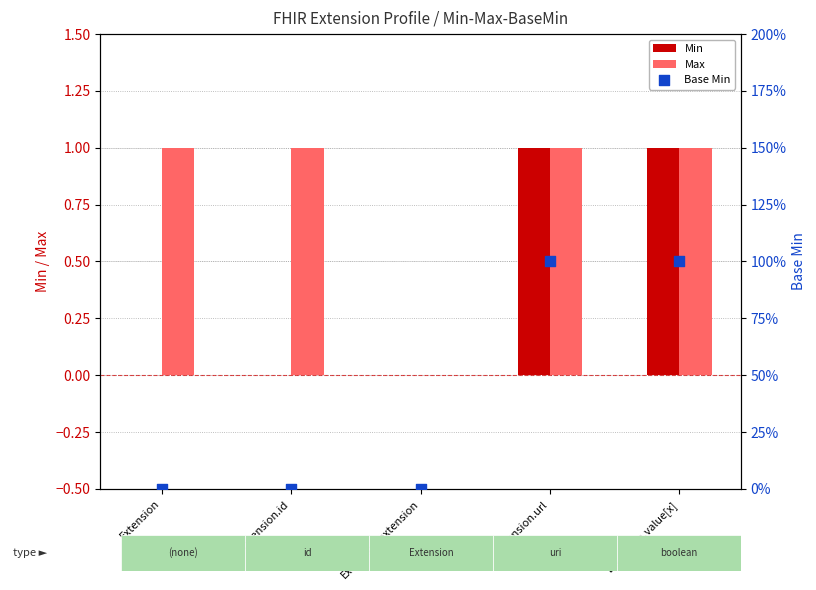

Which series reaches the maximum Y coordinate?

Min